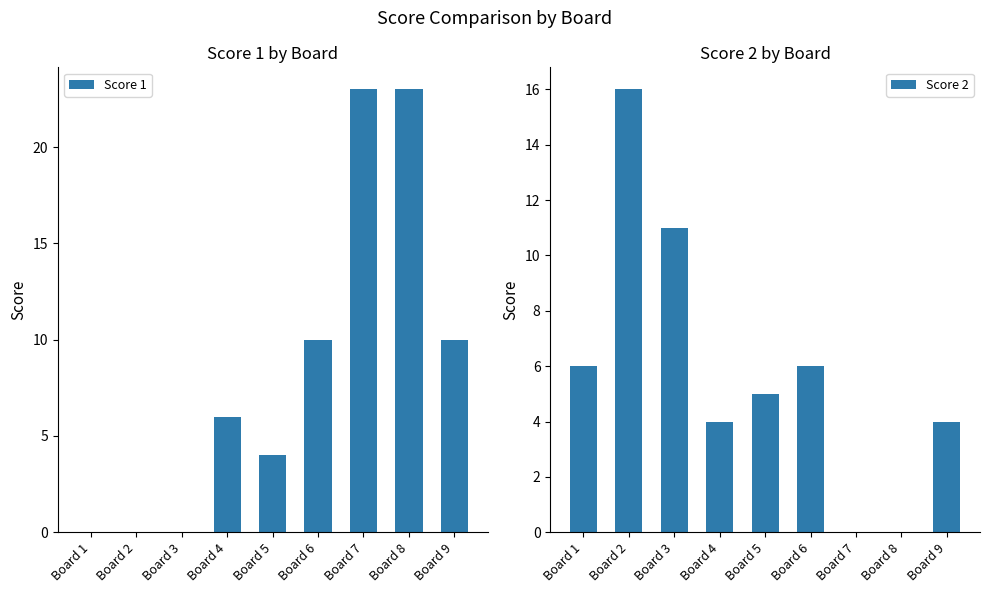

What is the difference between the second highest and second lowest values in the Score 2 series?

11